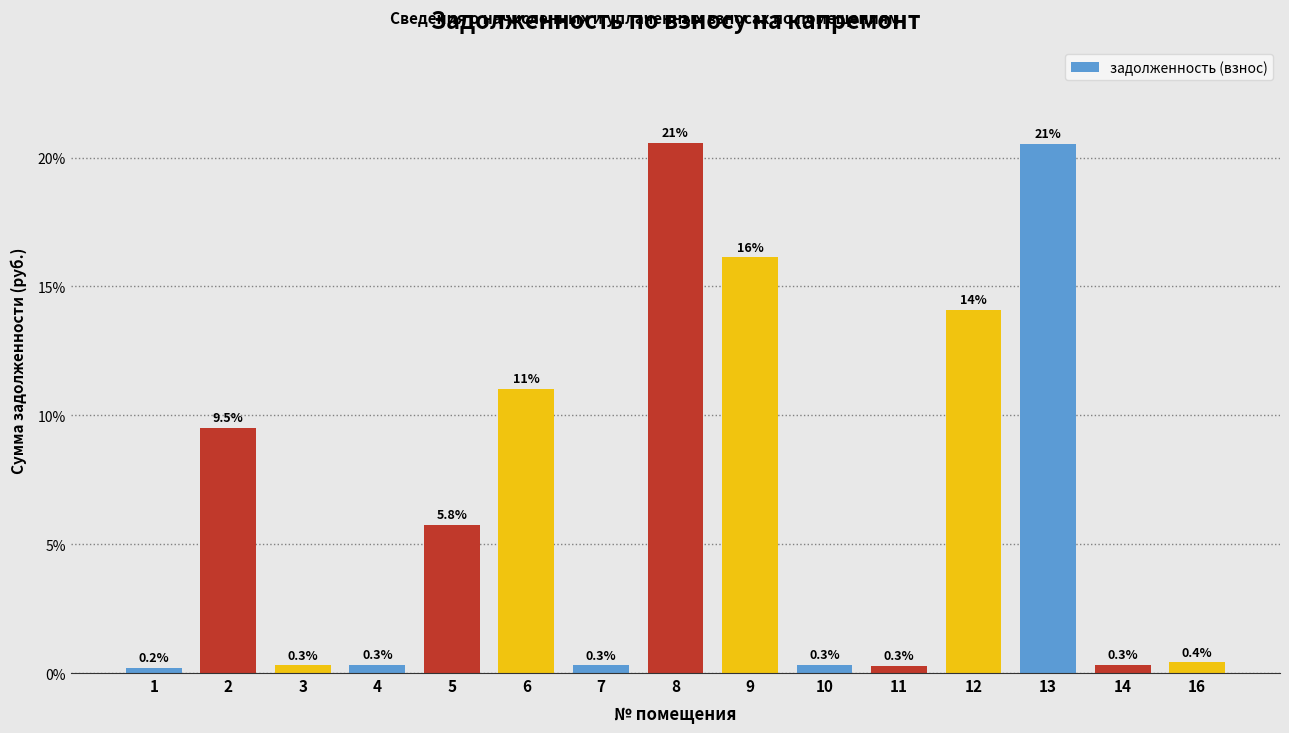

Reading left to right, list all the values displayed in this chart.

1=0.2	2=9.5	3=0.3	4=0.3	5=5.8	6=11.0	7=0.3	8=20.6	9=16.1	10=0.3	11=0.3	12=14.1	13=20.5	14=0.3	16=0.4